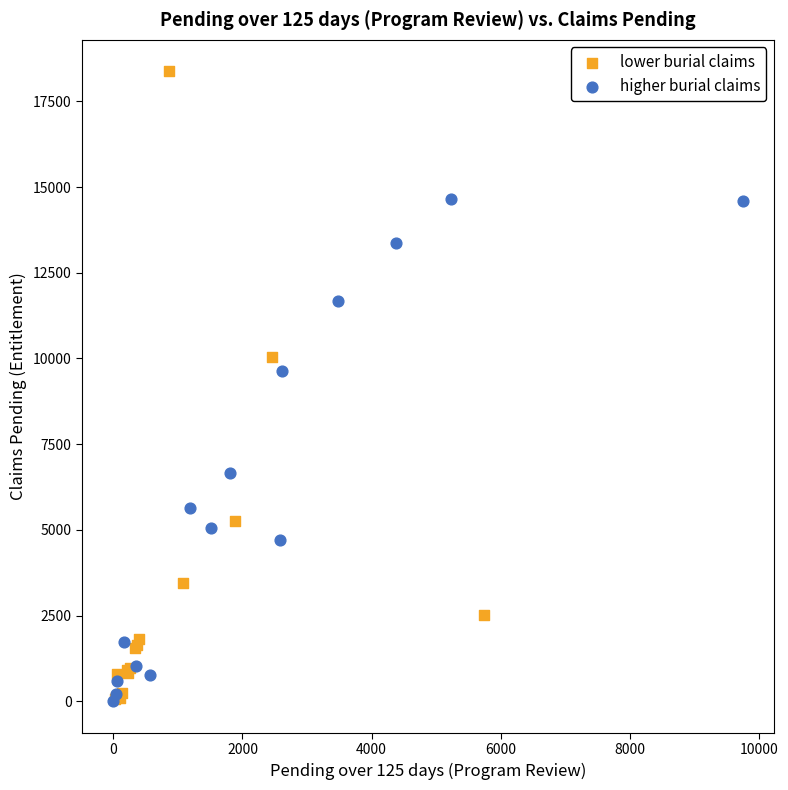

Which series has the widest spread of Y values?

lower burial claims